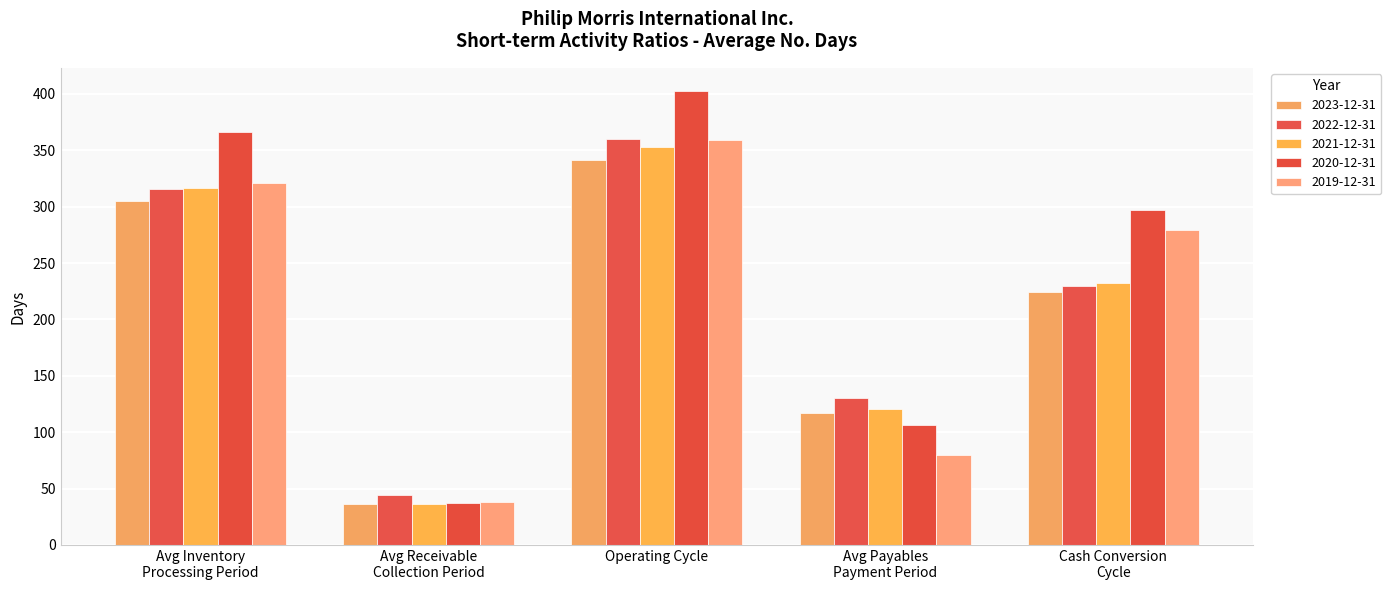

At which label does 2021-12-31 reach its minimum?

Avg Receivable
Collection Period